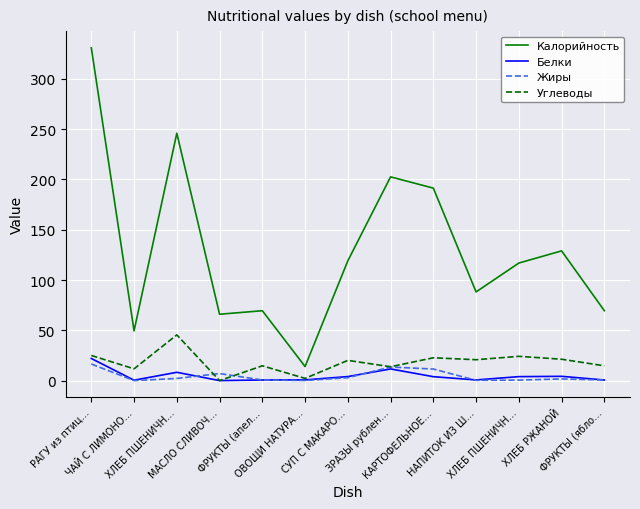

What is the difference between the Калорийность values at НАПИТОК ИЗ Ш… and ФРУКТЫ (апел…?

18.7